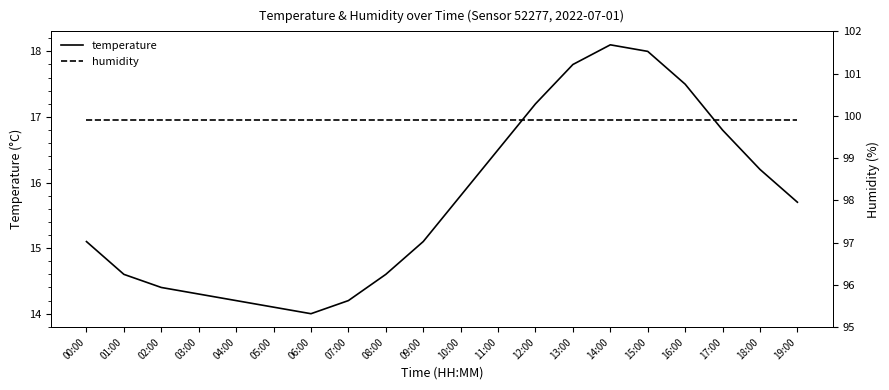

At 00:00, list the series in order from largest to smallest.

humidity, temperature